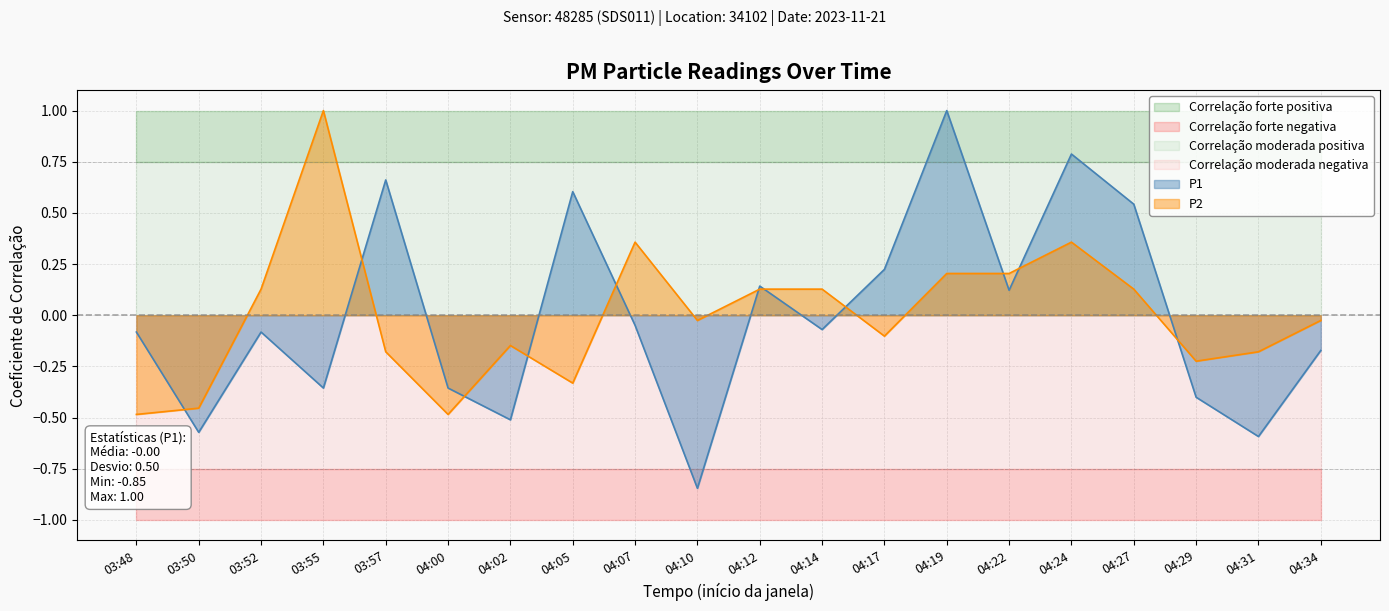

The P2 series shows 0.1 at 04:24. True or false?

False